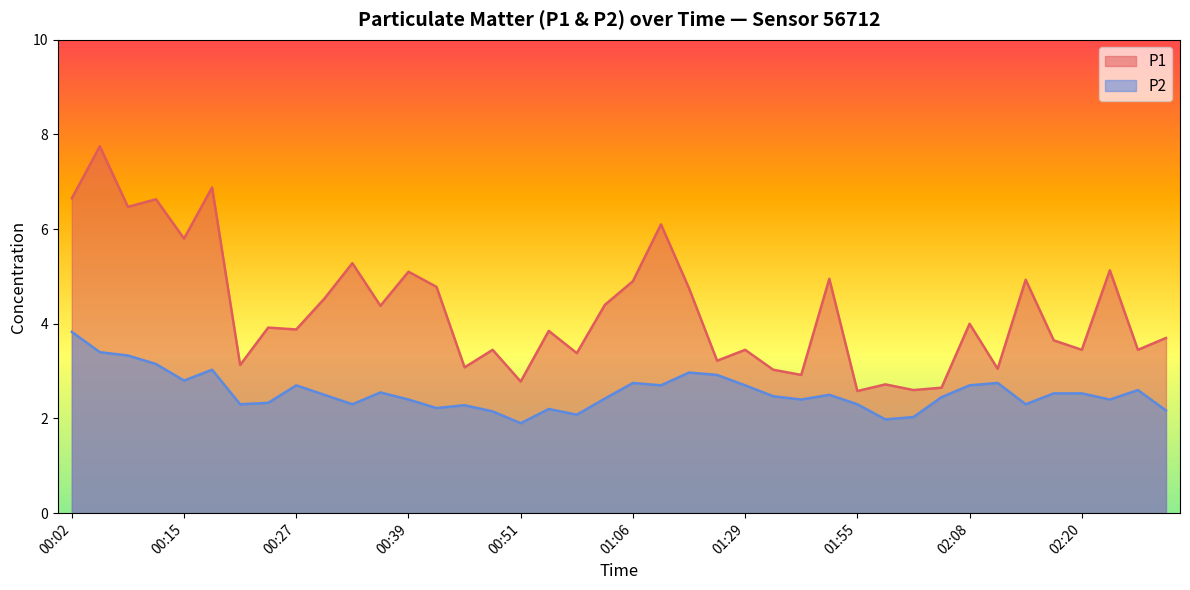

The P1 series shows 7.5 at 01:12. True or false?

False